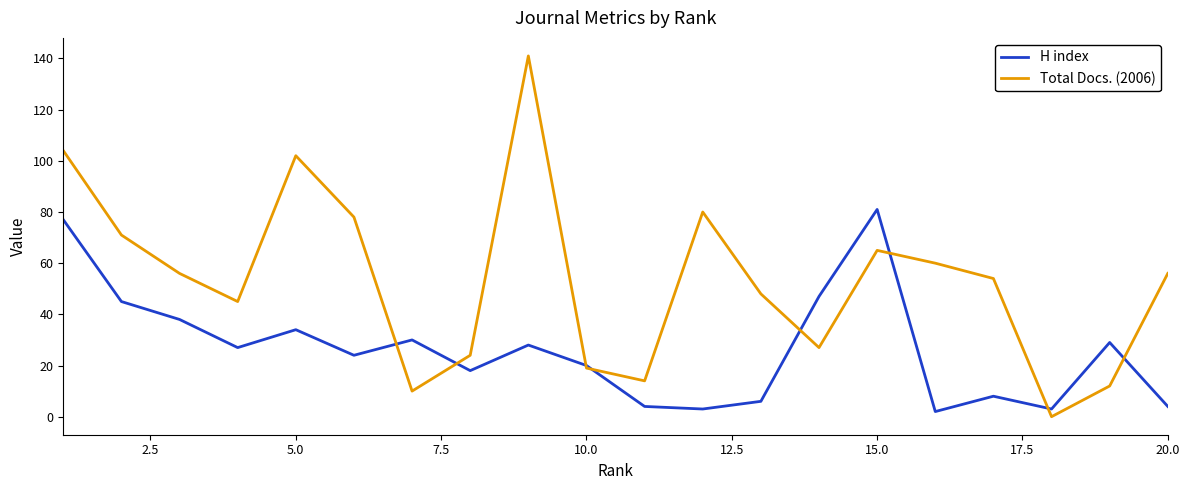

What is the difference between the second highest and minimum values in the Total Docs. (2006) series?

104